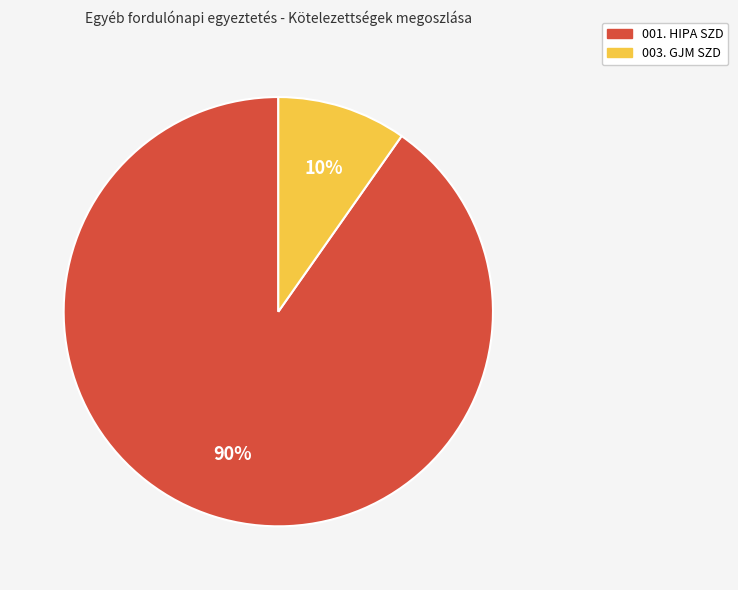

How many segments does this pie chart have?

2